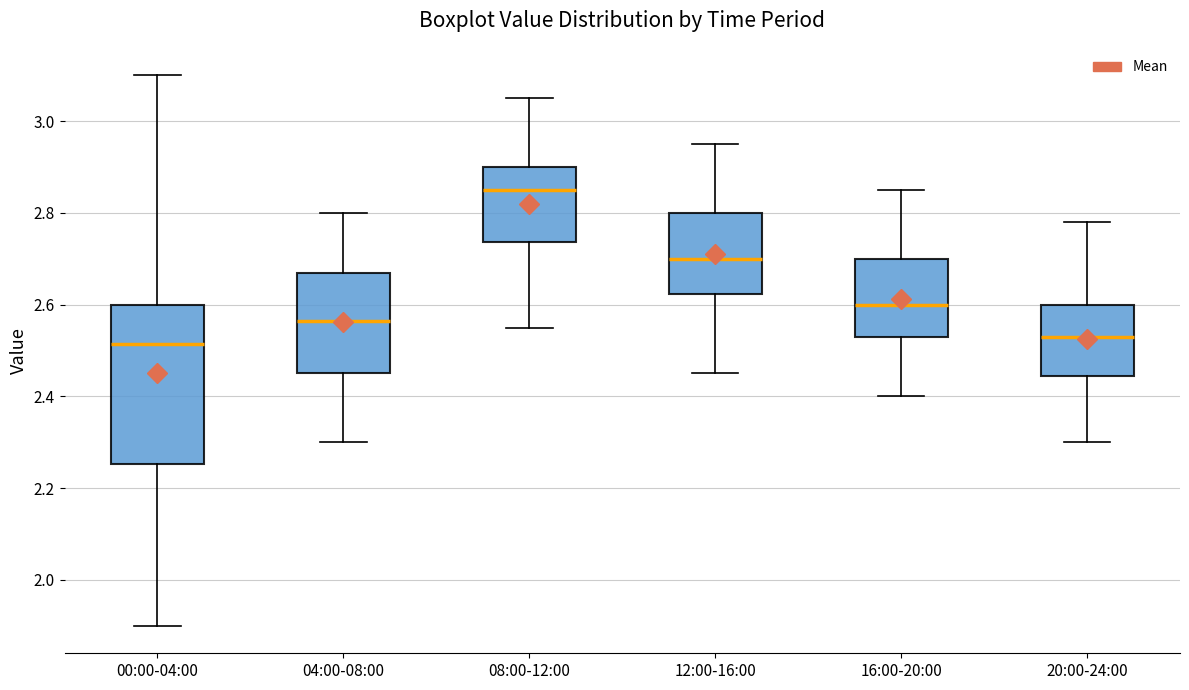

Where does the median line of the box for 04:00-08:00 sit on the y-axis? The values are not printed on the chart, so give them approximately, as read against the axis.

2.56